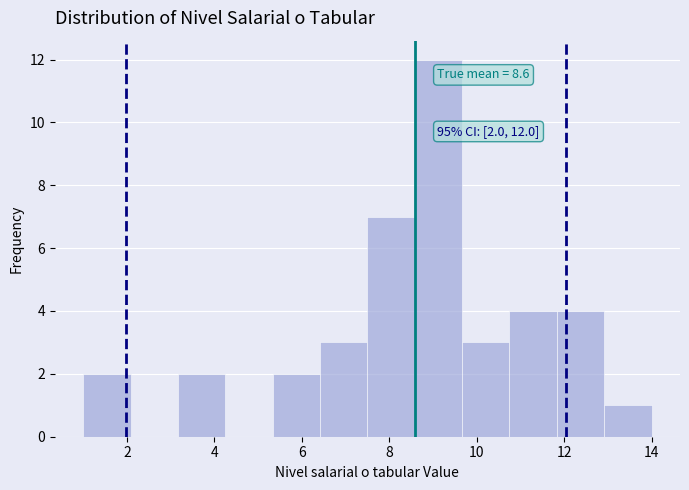

Which range on the x-axis has the tallest bar?

8.6 to 9.6